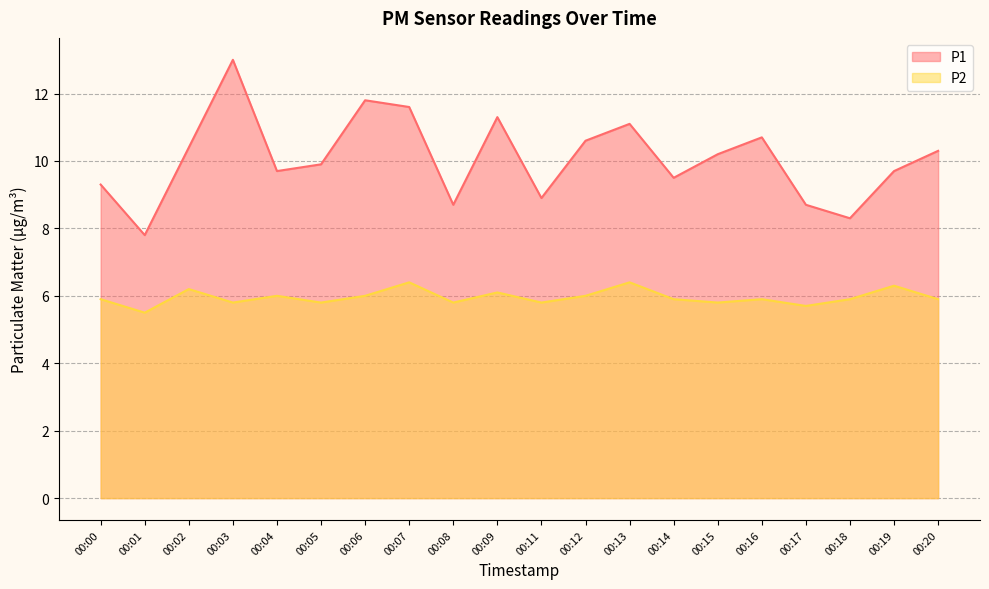

Is it true that P1 equals 3.7 at 00:04?

False